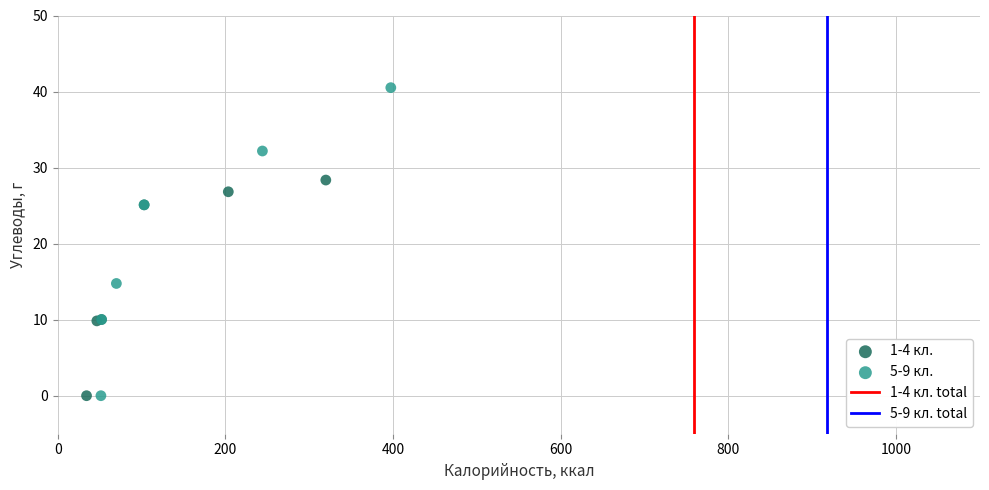

Which series reaches the maximum Y coordinate?

5-9 кл.